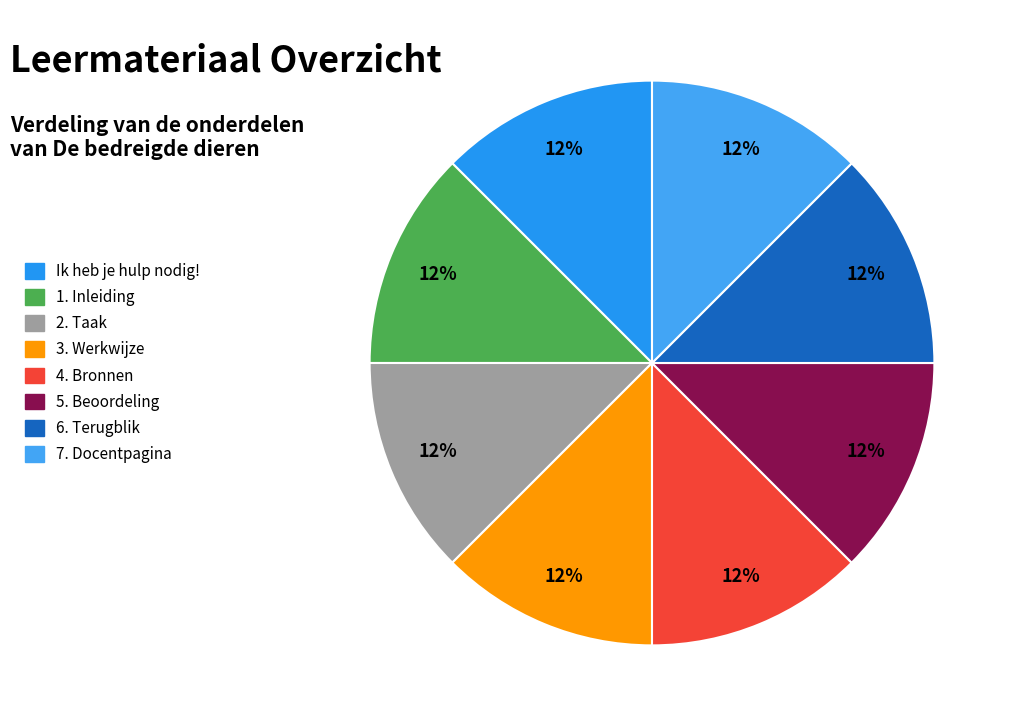

Does 3. Werkwijze account for over 50% of the chart?

No